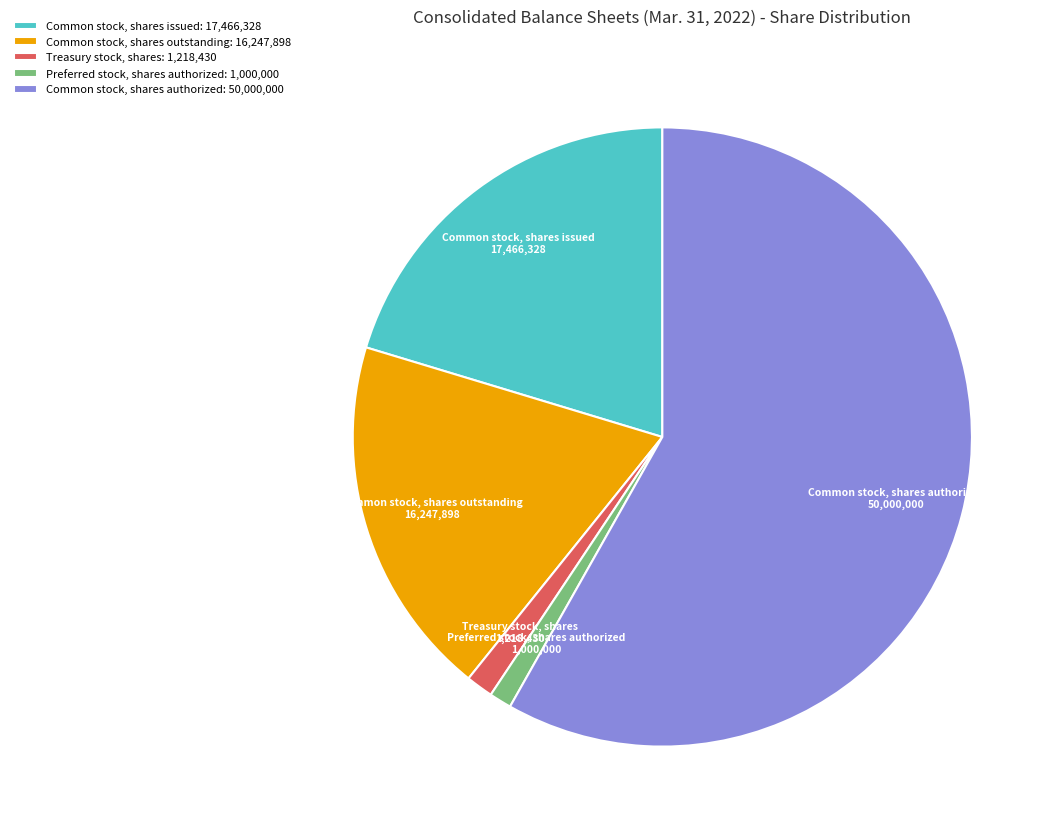

Which has a higher value, Common stock, shares outstanding or Common stock, shares authorized?

Common stock, shares authorized